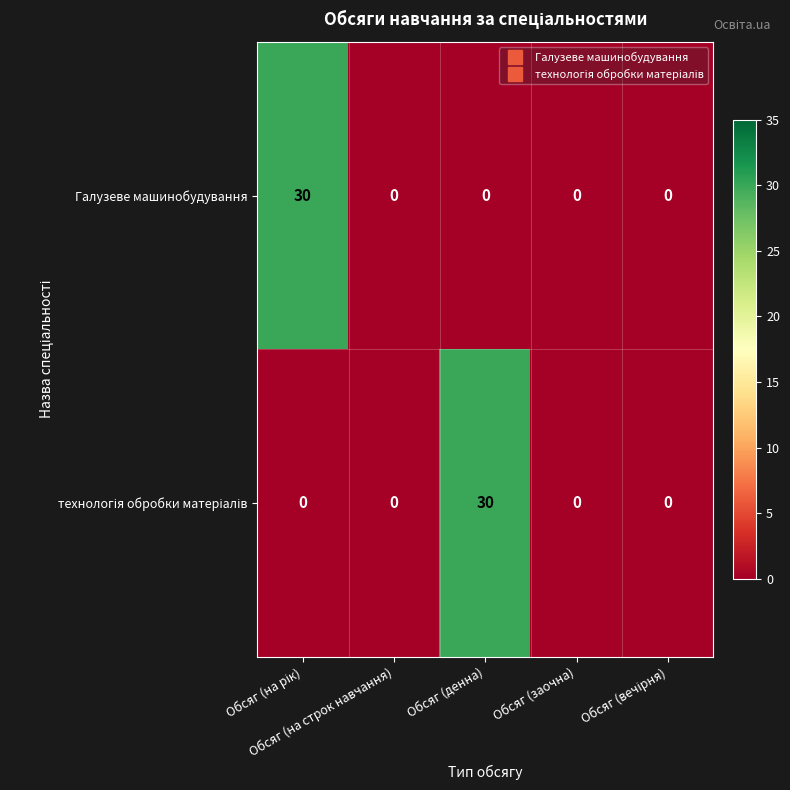

What is the sum of all Галузеве машинобудування values?

30